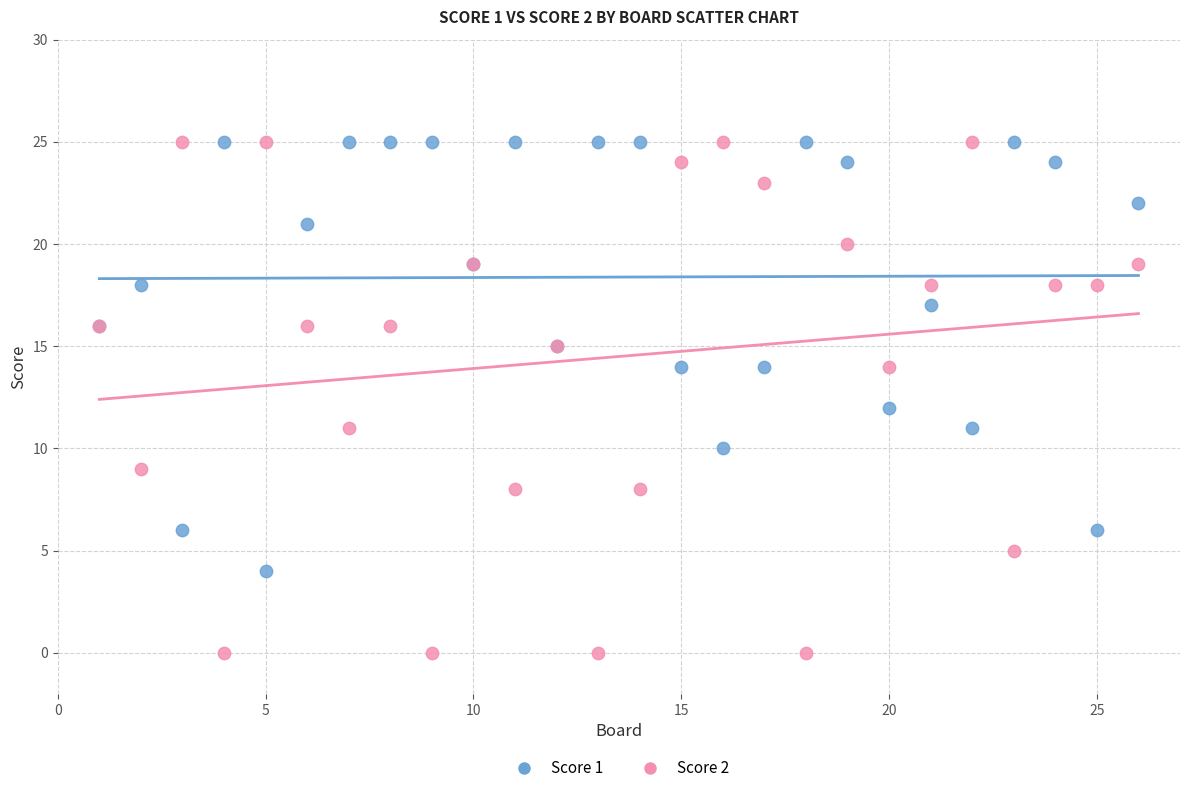

Which series contains the lowest Y value?

Score 2